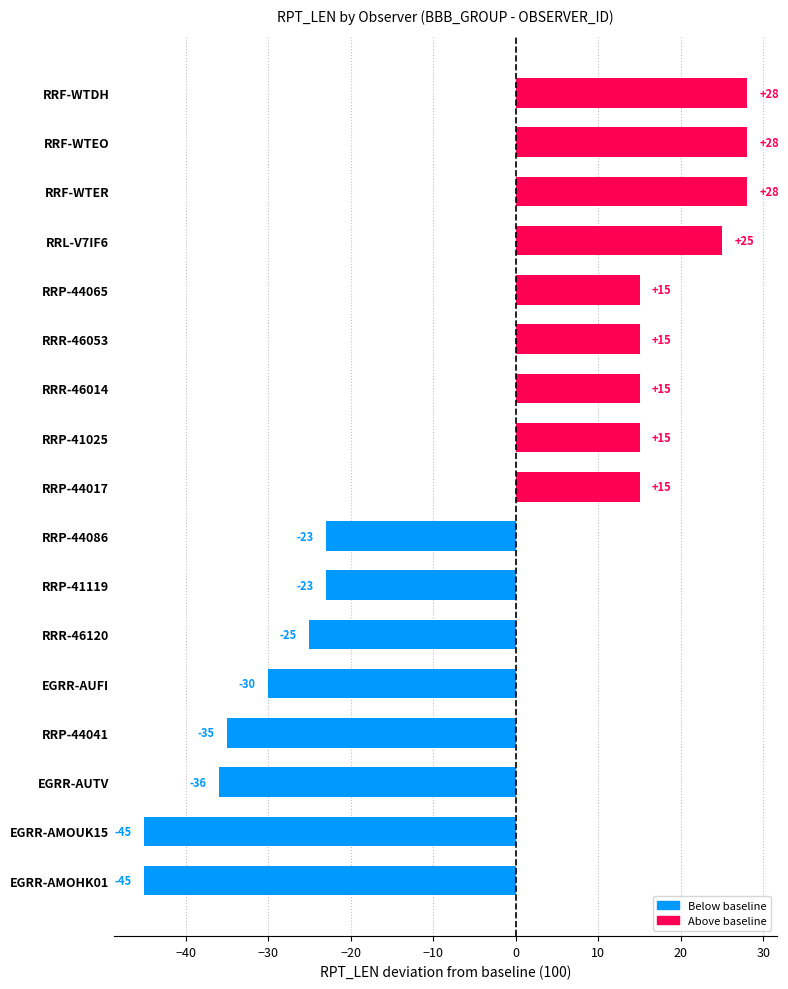

Reading bottom to top, list all the values displayed in this chart.

-45	-45	-36	-35	-30	-25	-23	-23	15	15	15	15	15	25	28	28	28